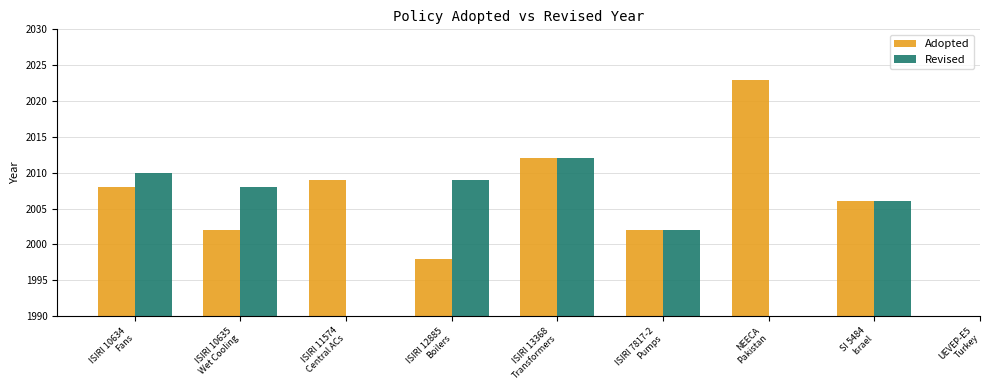

How many positive values does the Revised series have?

6